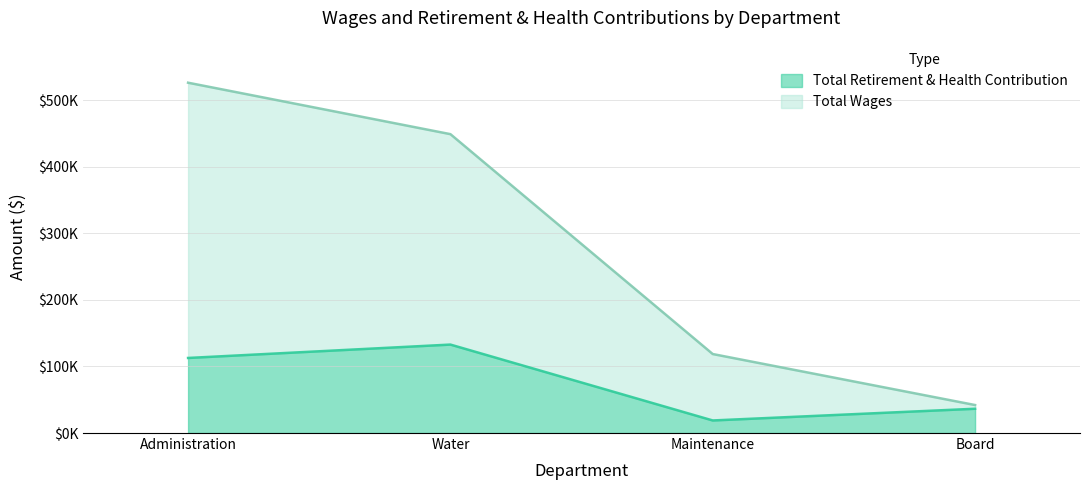

Which has a higher value, Water or Board?

Water